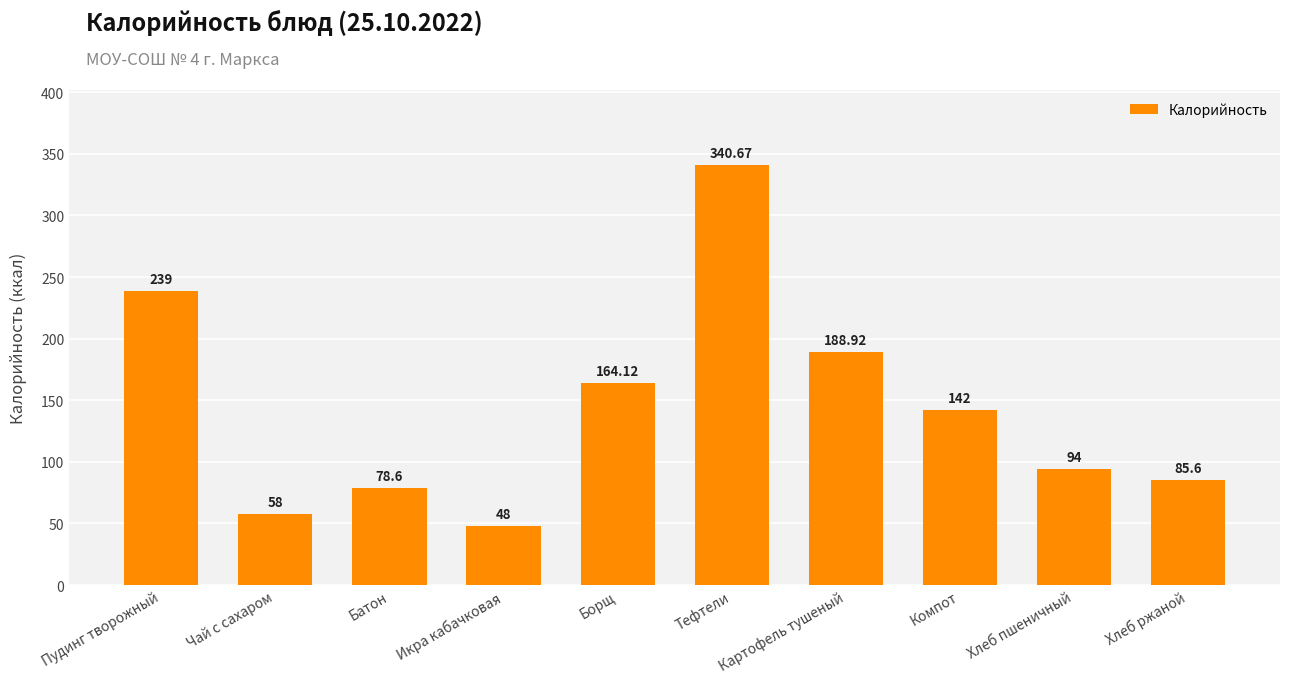

The value at Икра кабачковая is 48.0. True or false?

True